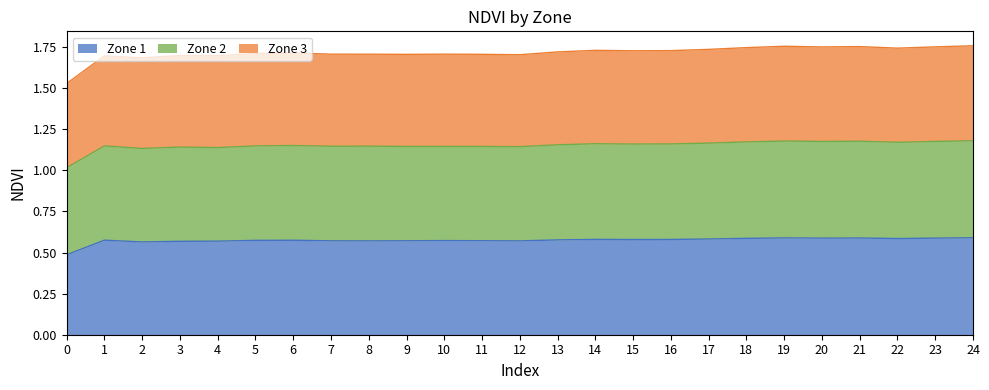

Does the chart have visible grid lines?

No